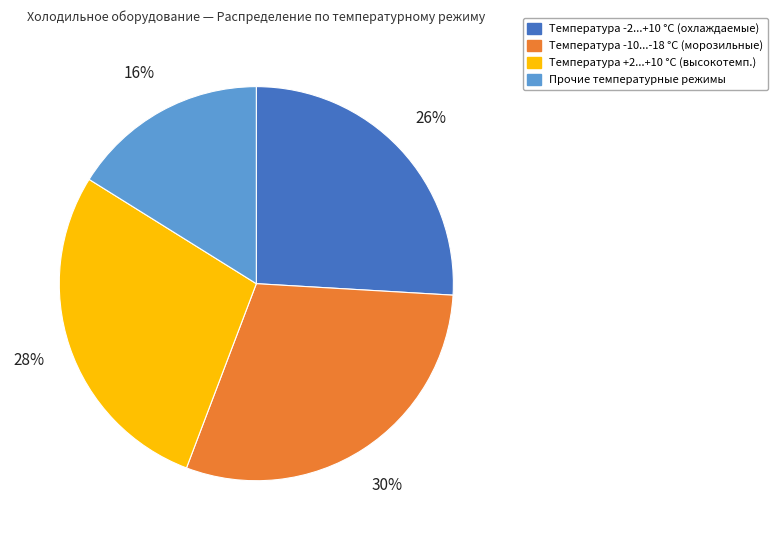

Is there any slice that represents more than half of the pie?

No